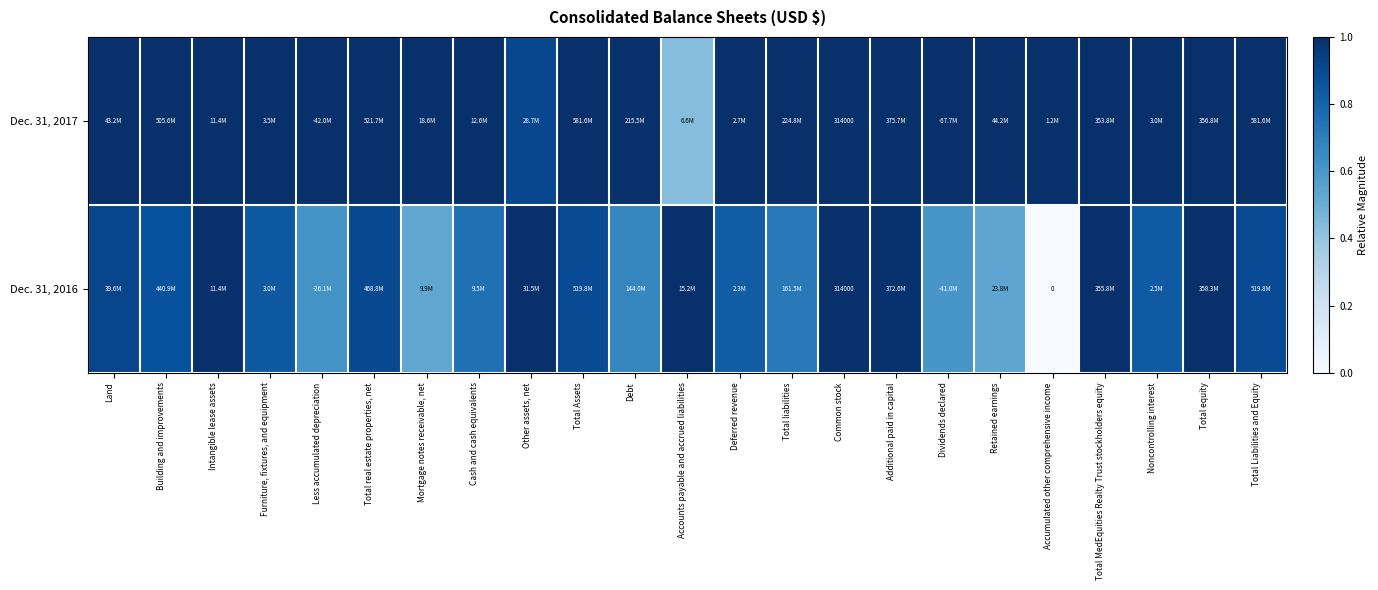

What is the average value of the Dec. 31, 2016 series?

0.8